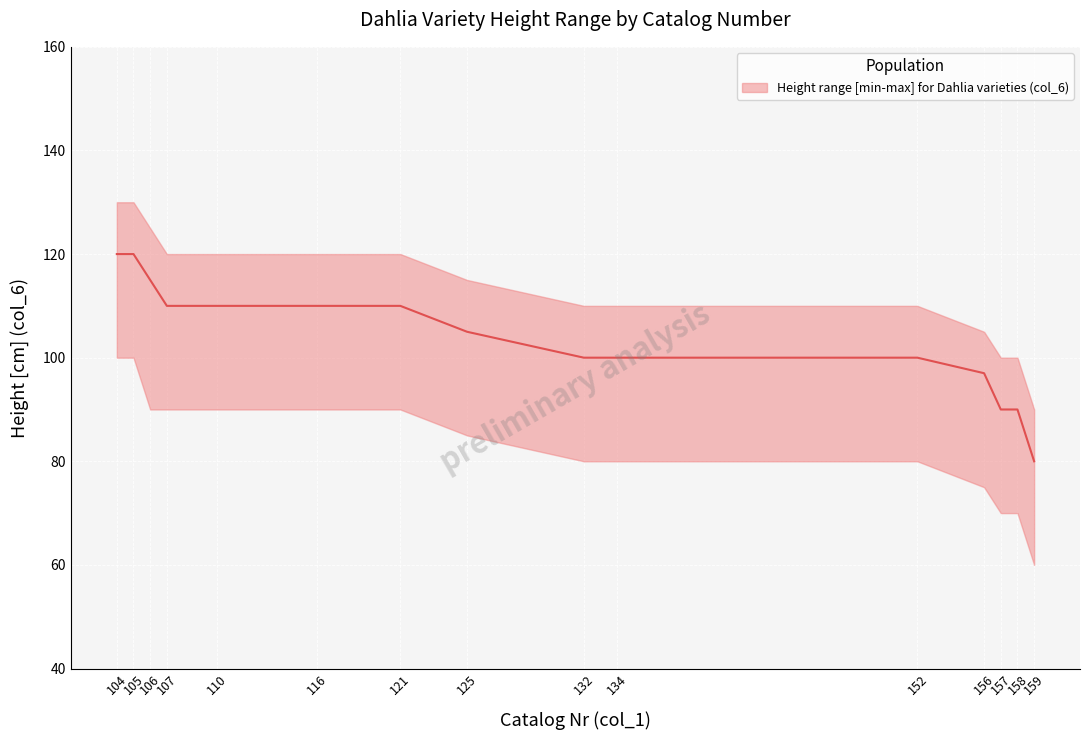

Which category has the lowest value across all series?

159